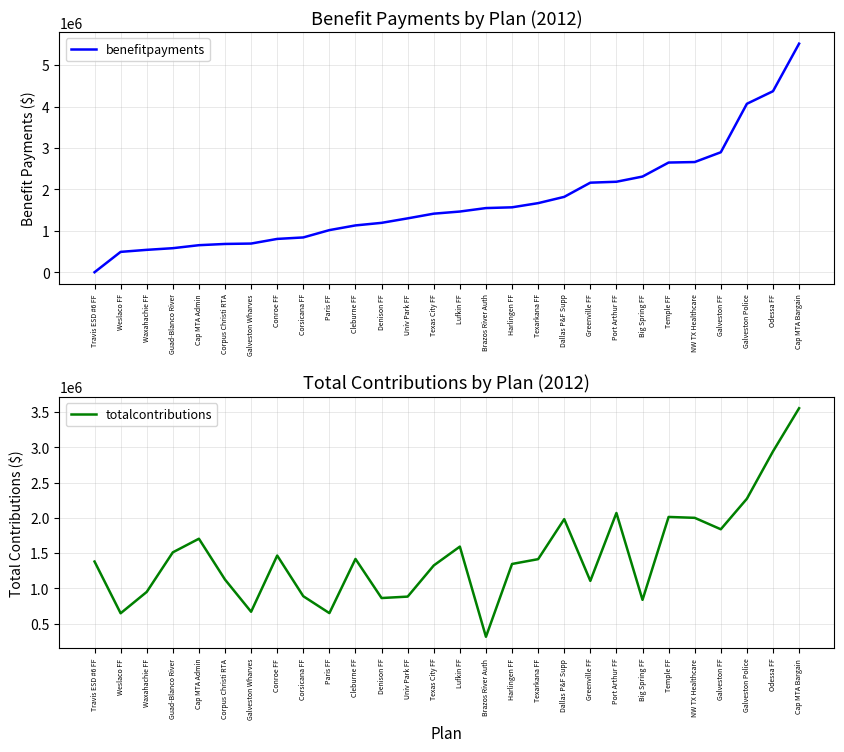

List the series in order of their peak value, highest first.

benefitpayments, totalcontributions